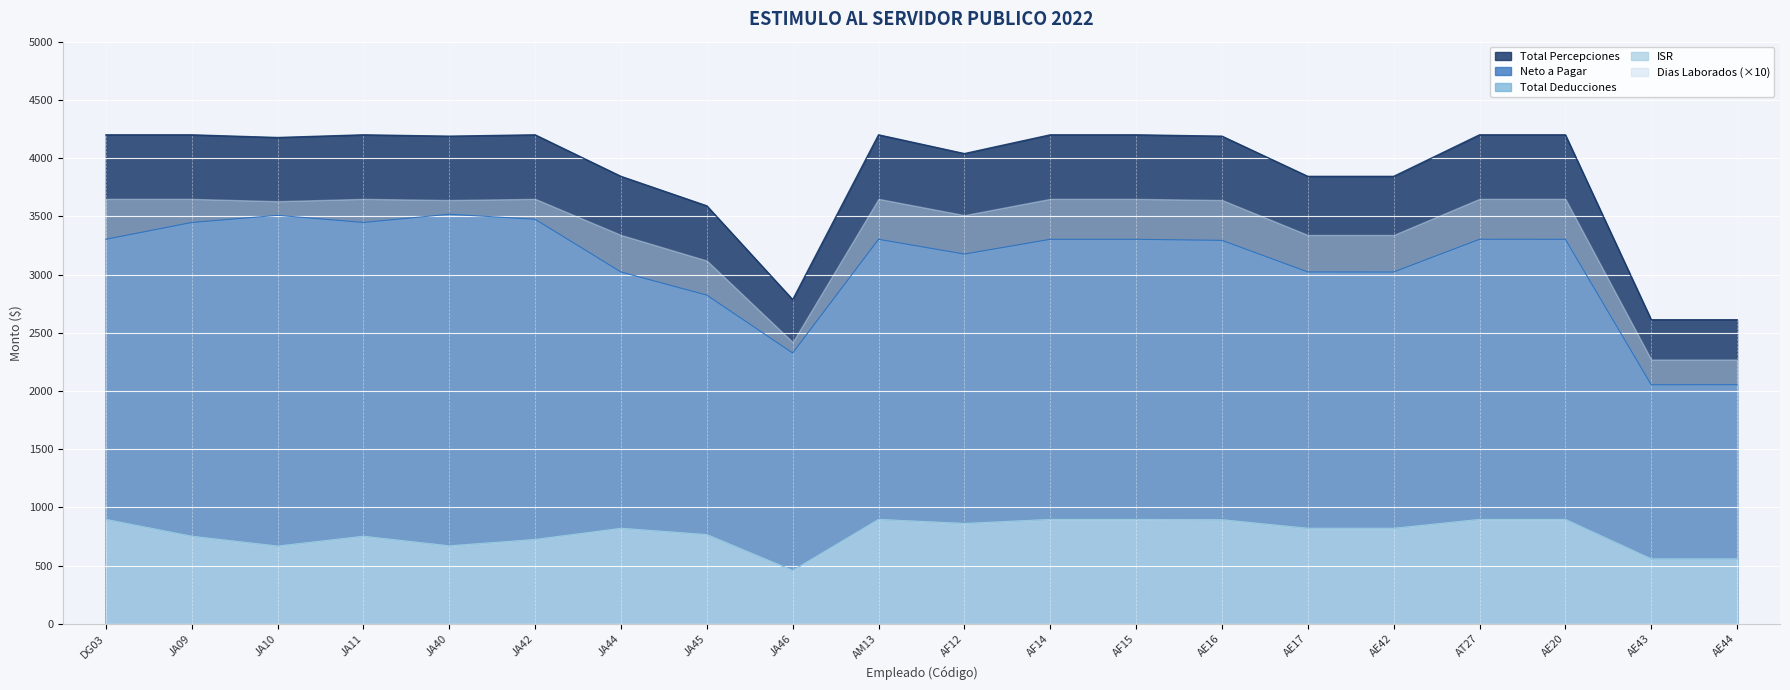

Which series has the largest range (max minus min)?

Total Percepciones